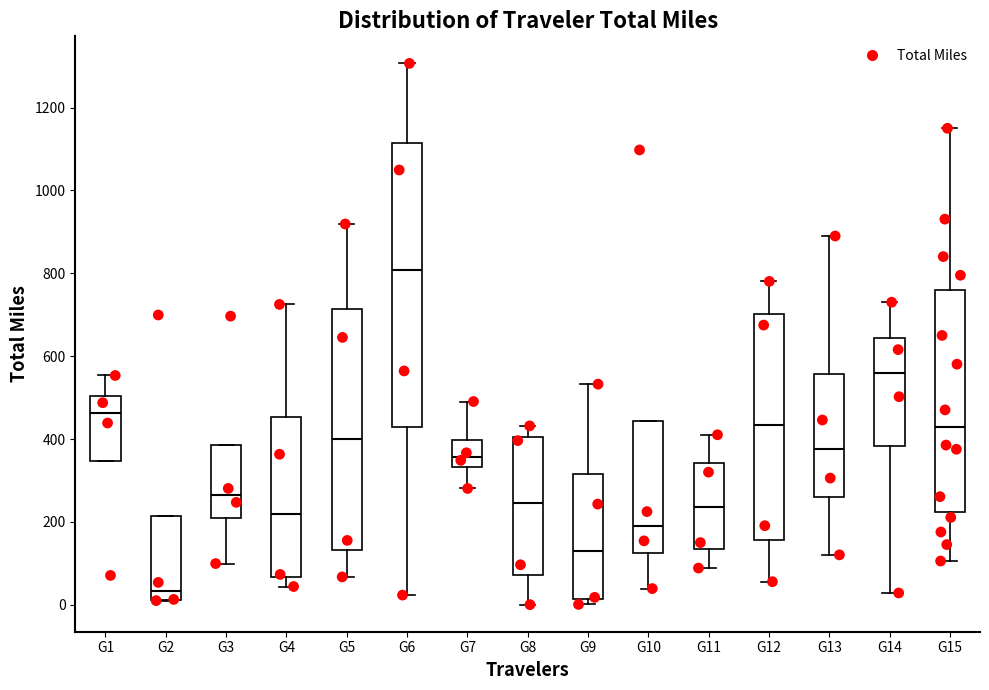

Comparing the boxes themselves (not the whiskers), which one is the tallest?

G6